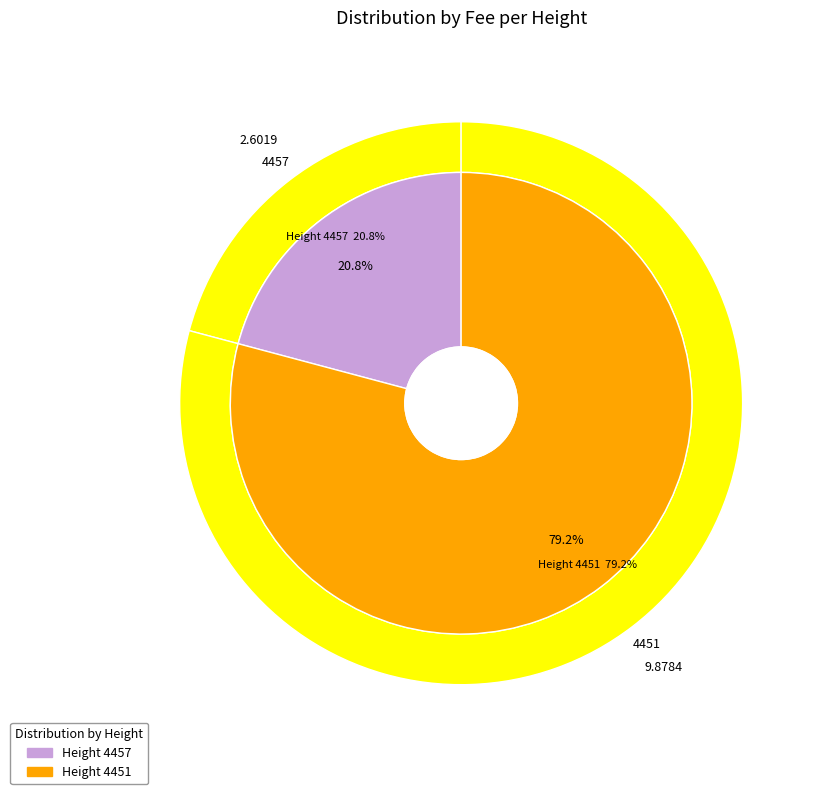

How many slices are in this pie chart?

2